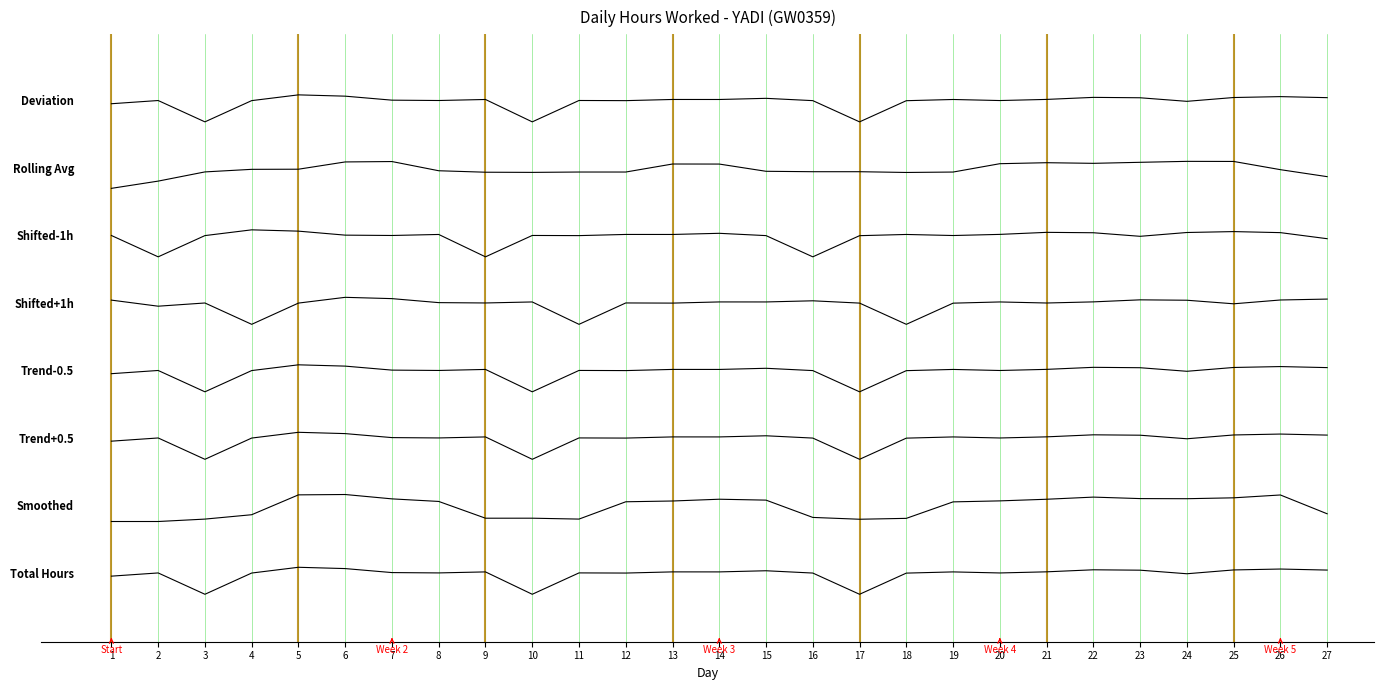

Between 24 and 6, which is larger?

6